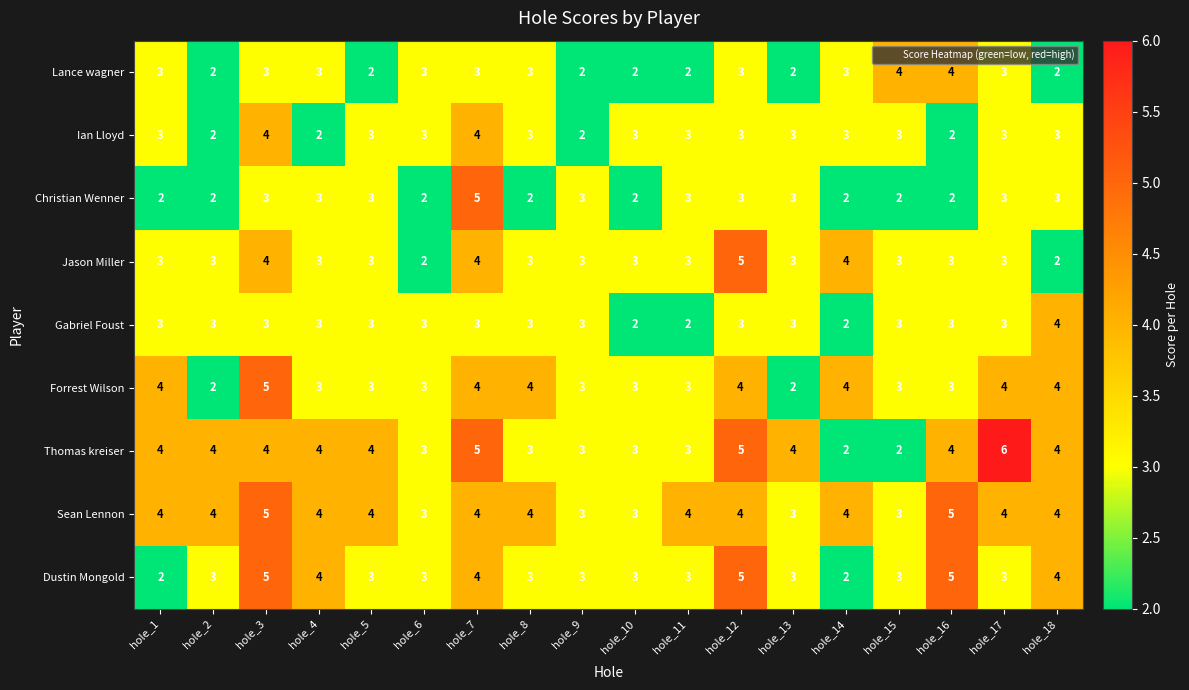

Is it true that Gabriel Foust equals 5 at hole_9?

False